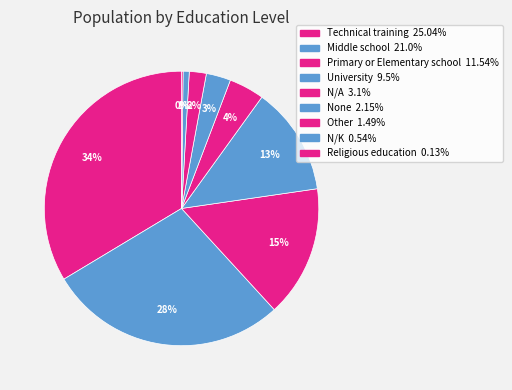

Is there a majority slice in this chart?

No